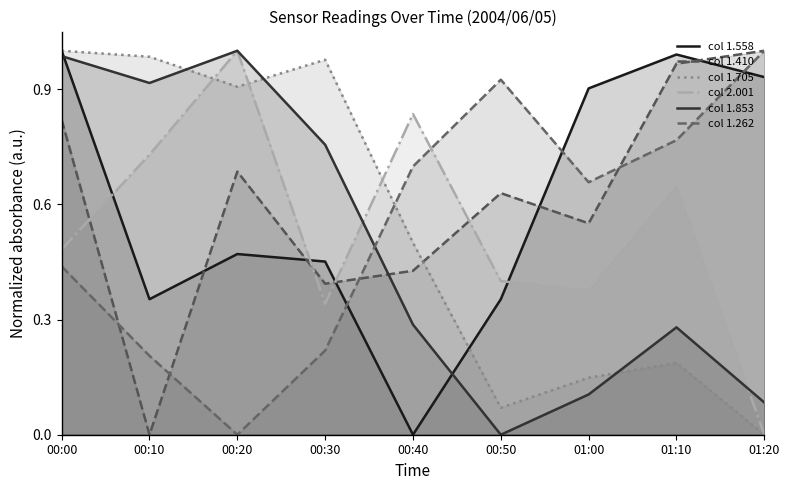

List the labels in order of col 2.001 value, largest first.

00:20, 00:40, 00:10, 01:10, 00:00, 00:50, 01:00, 00:30, 01:20